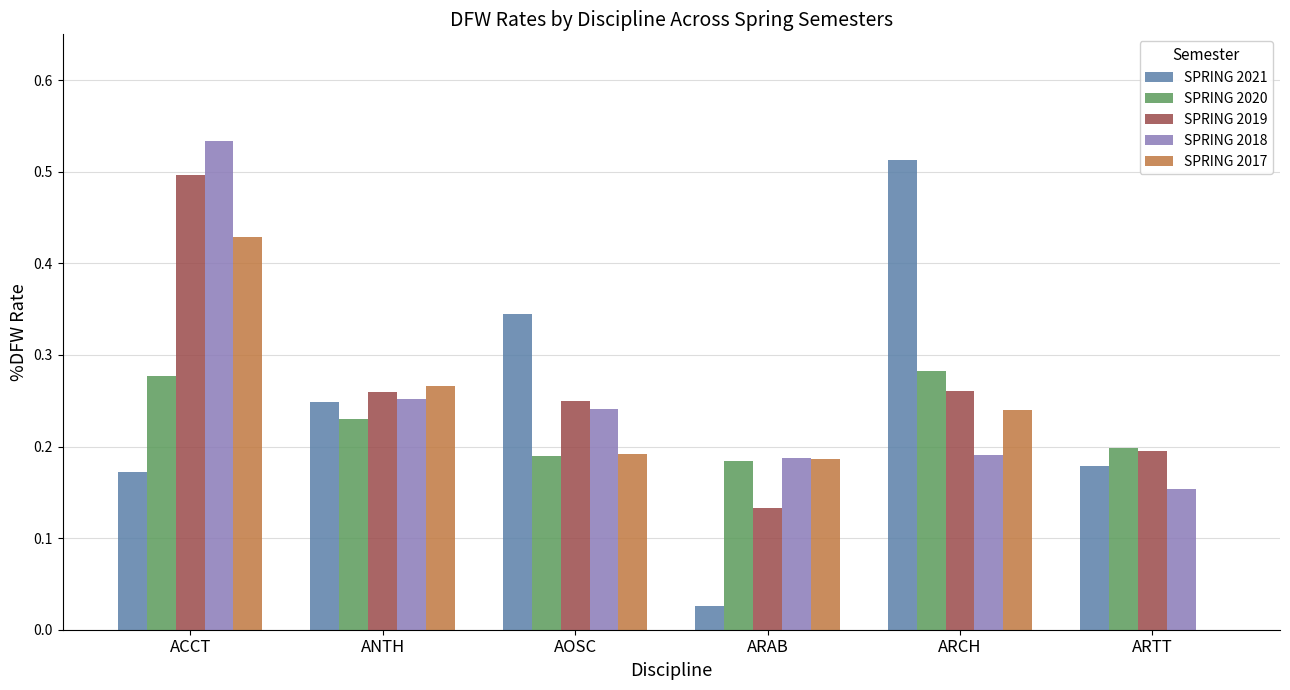

What are all the series names shown in the legend?

SPRING 2021, SPRING 2020, SPRING 2019, SPRING 2018, SPRING 2017